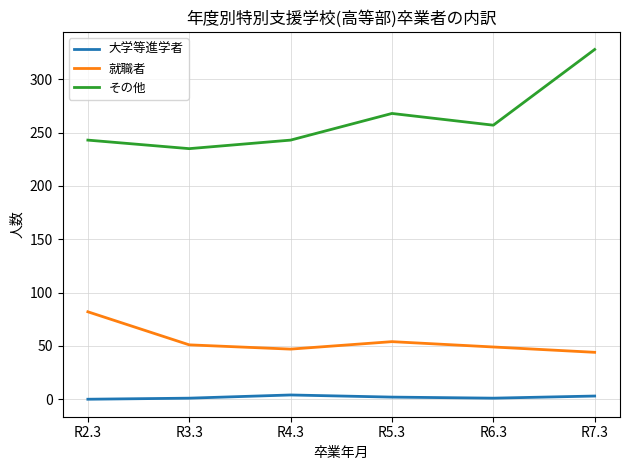

List the series in order of their peak value, lowest first.

大学等進学者, 就職者, その他